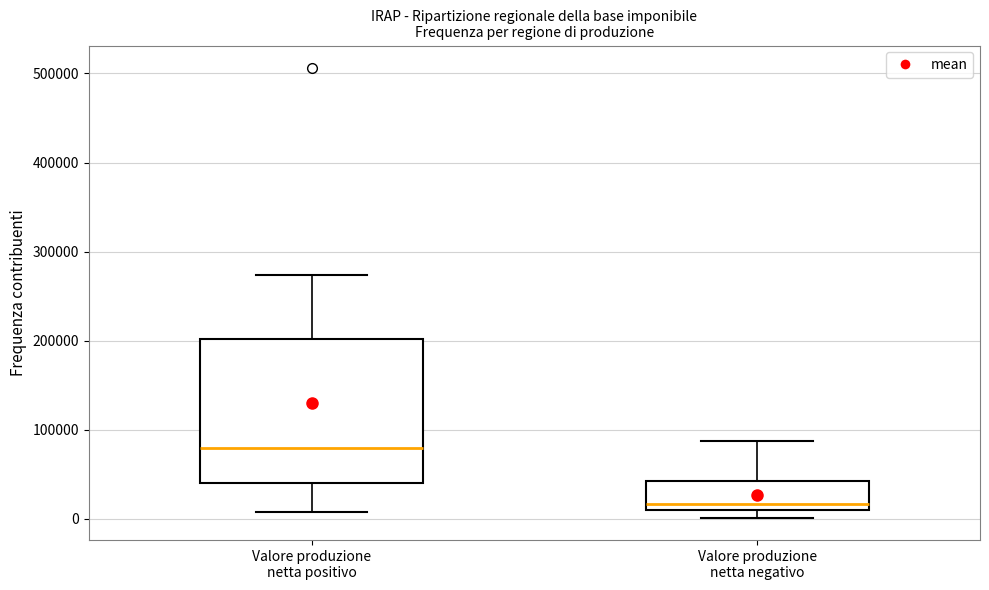

Where does the median line of the box for Valore produzione netta negativo sit on the y-axis? The values are not printed on the chart, so give them approximately, as read against the axis.

20000